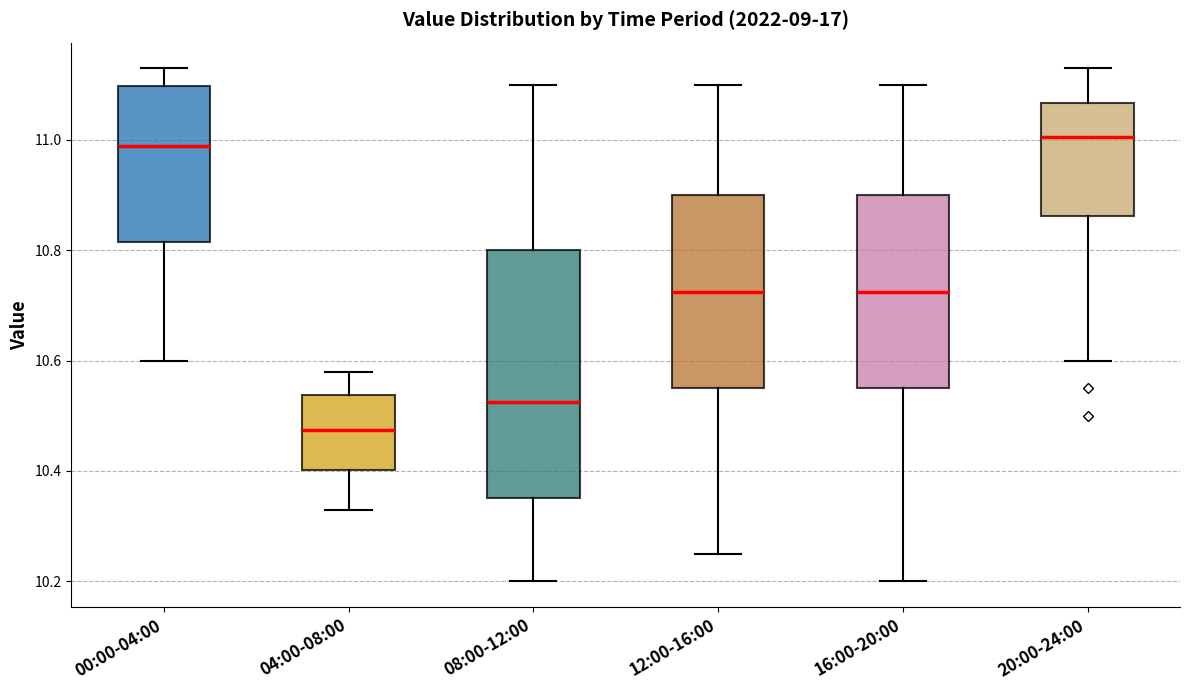

Where is the upper edge of the box for 20:00-24:00 on the y-axis? The values are not printed on the chart, so give them approximately, as read against the axis.

11.06